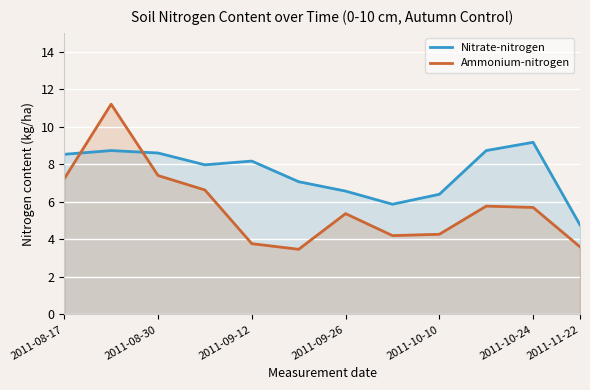

Reading left to right, transcribe all the data shown in this chart.

Nitrate-nitrogen: 8.5	8.7	8.6	8.0	8.2	7.1	6.6	5.9	6.4	8.7	9.2	4.8
Ammonium-nitrogen: 7.2	11.2	7.4	6.6	3.8	3.5	5.4	4.2	4.3	5.8	5.7	3.6